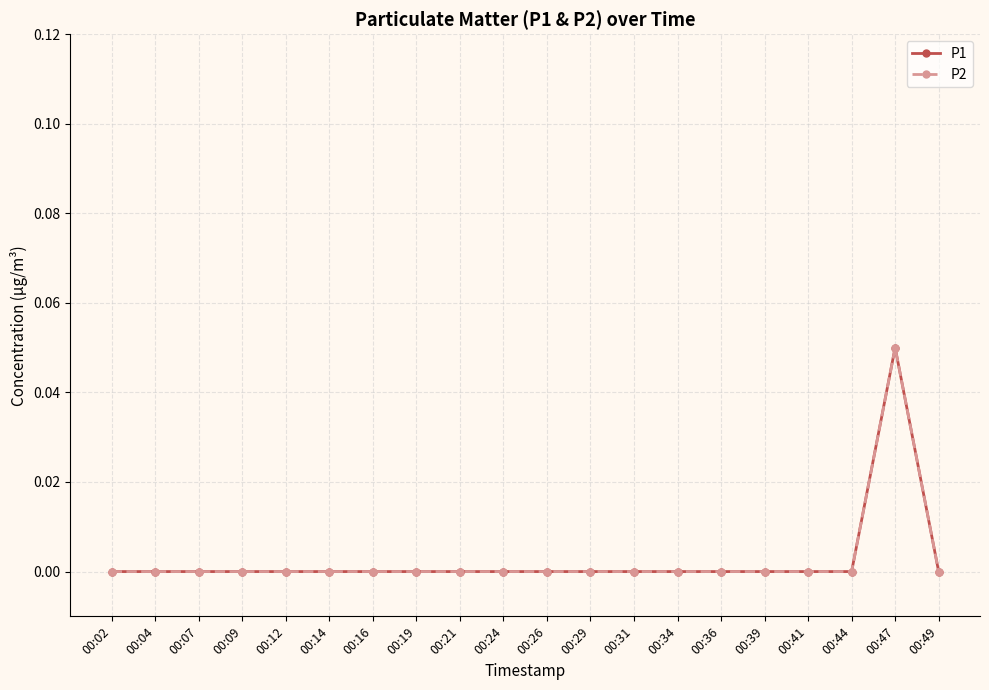

Does the chart have visible grid lines?

Yes